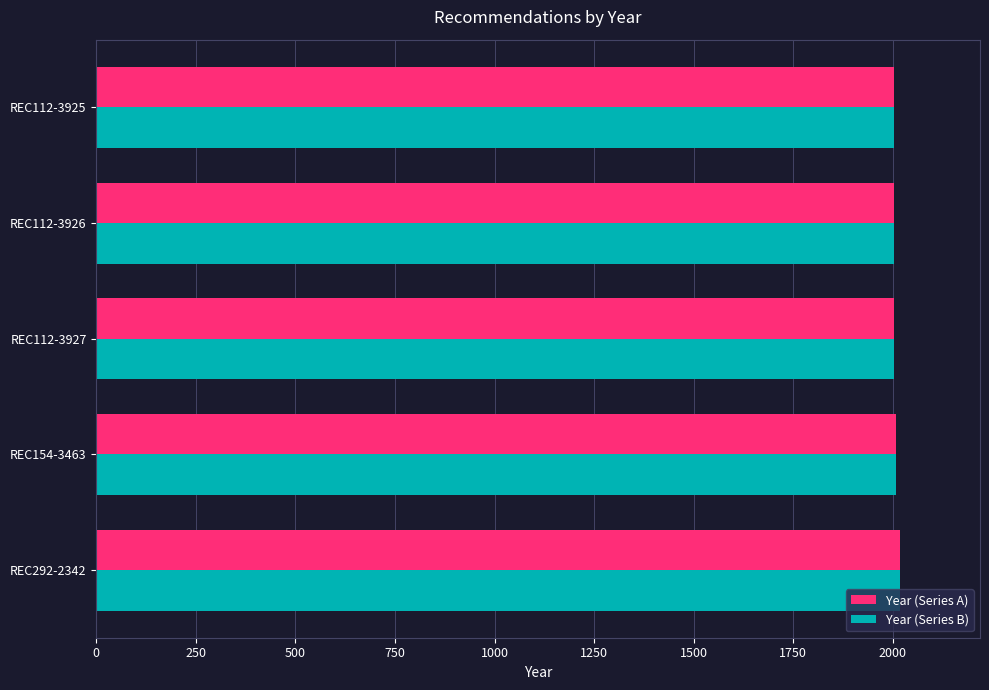

What is the minimum value for Year (Series B)?

2004